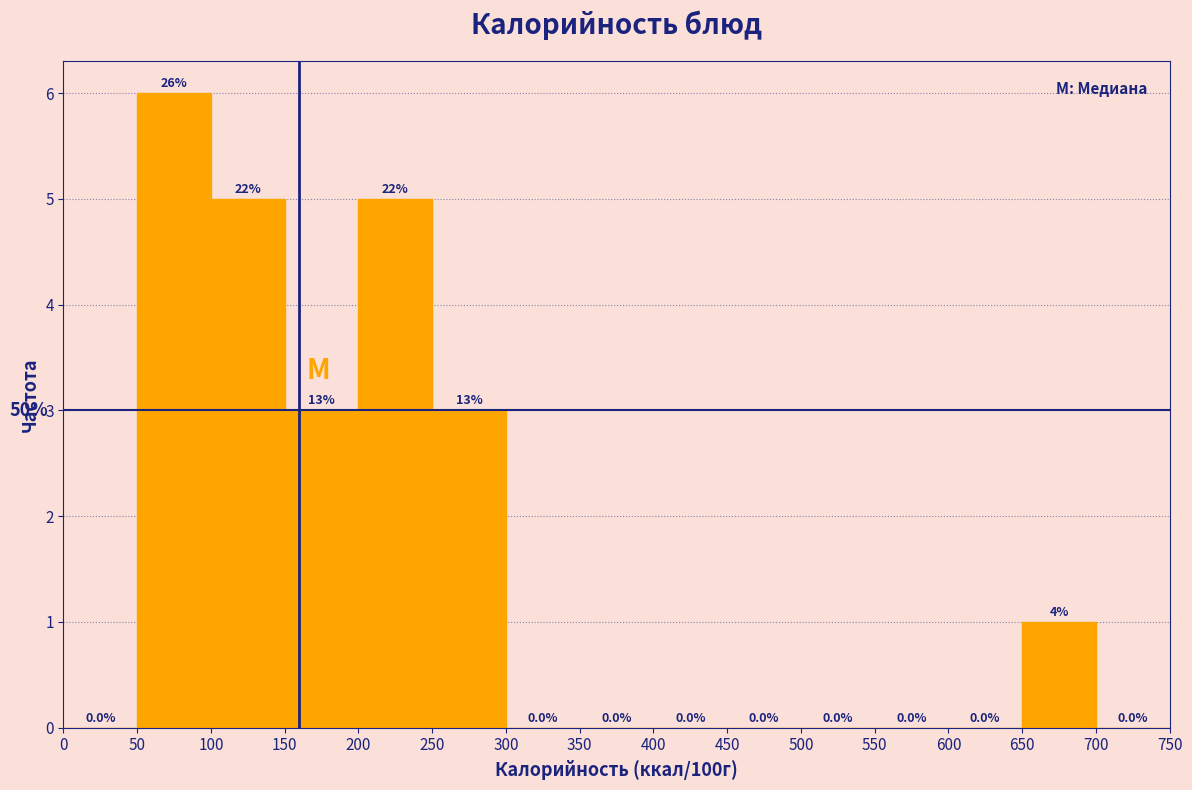

Over which range of the x-axis is the bar tallest?

50 to 100